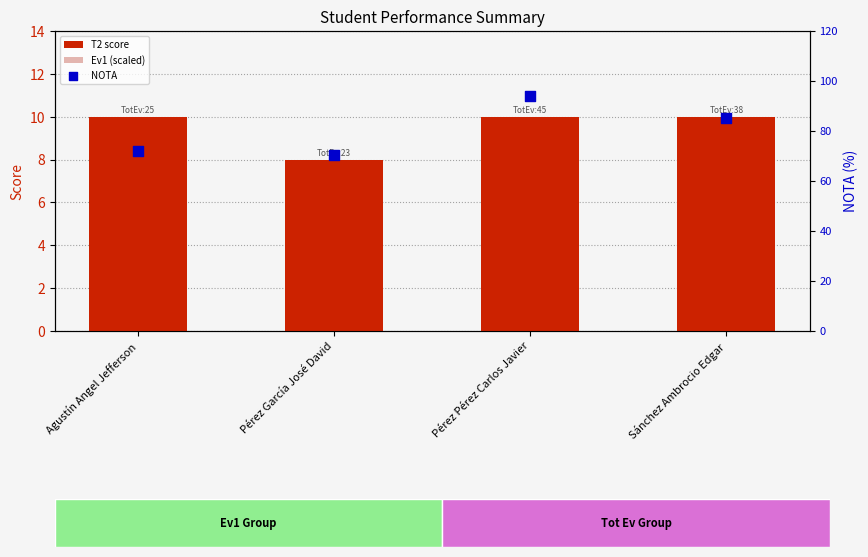

At how many categories does at least one series exceed 56?

4